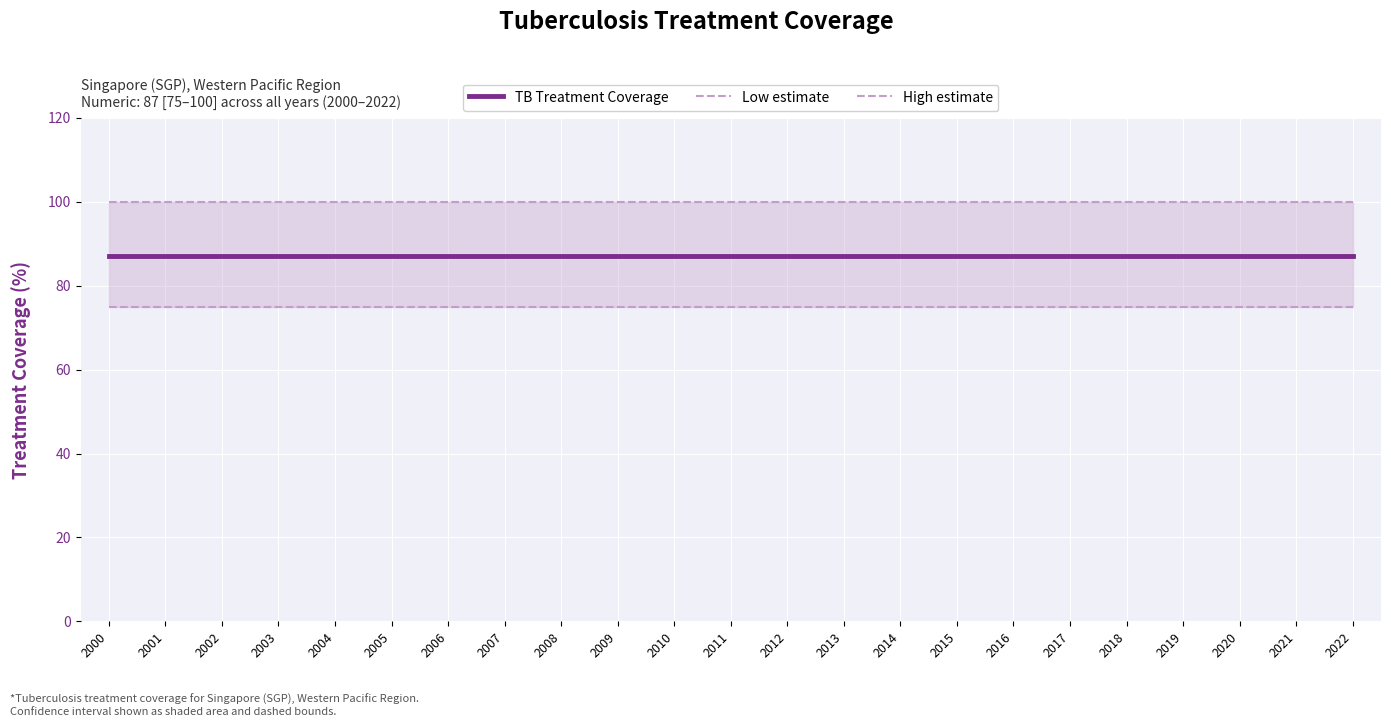

What is the value of the TB Treatment Coverage point at the 23rd from the left?

87